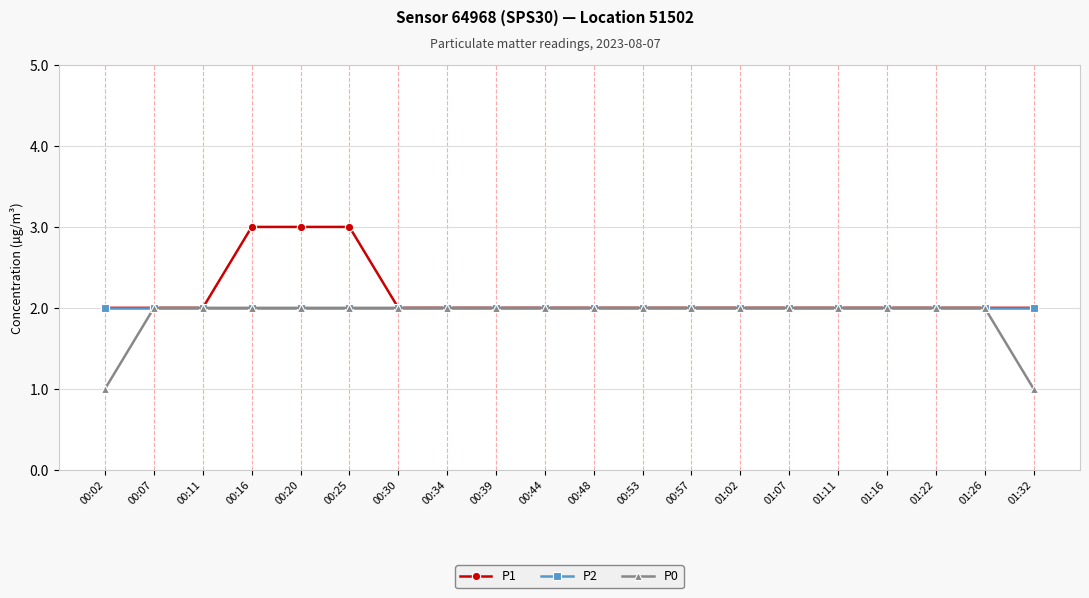

The value of P0 at 00:07 is 3. True or false?

False